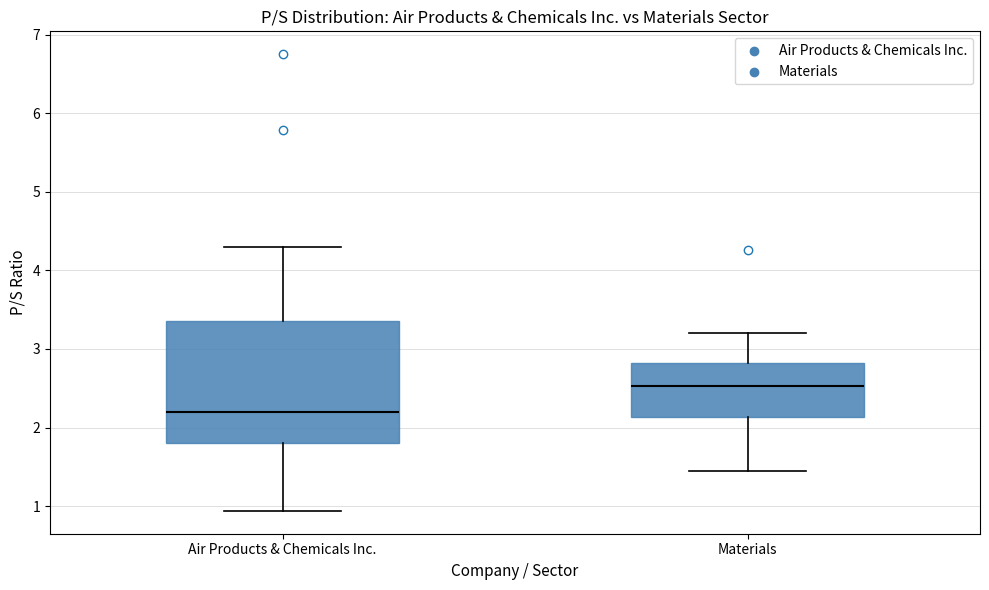

Reading left to right, transcribe this box plot: for each box, give where its median line is, the range the box spans, and where its two whiskers end, as read against the y-axis. The values are not printed on the chart, so give them approximately, as read against the axis.

Air Products & Chemicals Inc.: median 2.2, box 1.8 to 3.4, whiskers 0.9 to 4.3
Materials: median 2.5, box 2.1 to 2.8, whiskers 1.5 to 3.2